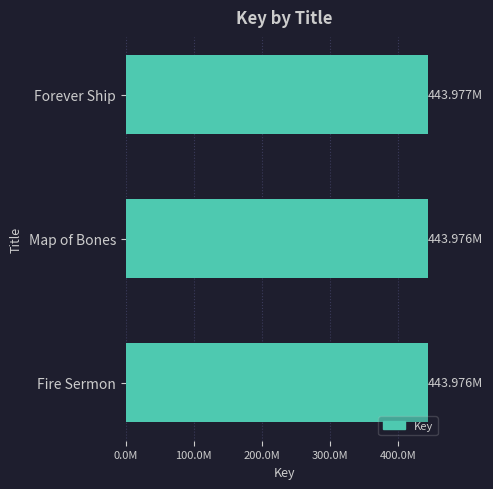

Does the chart contain any negative values?

No